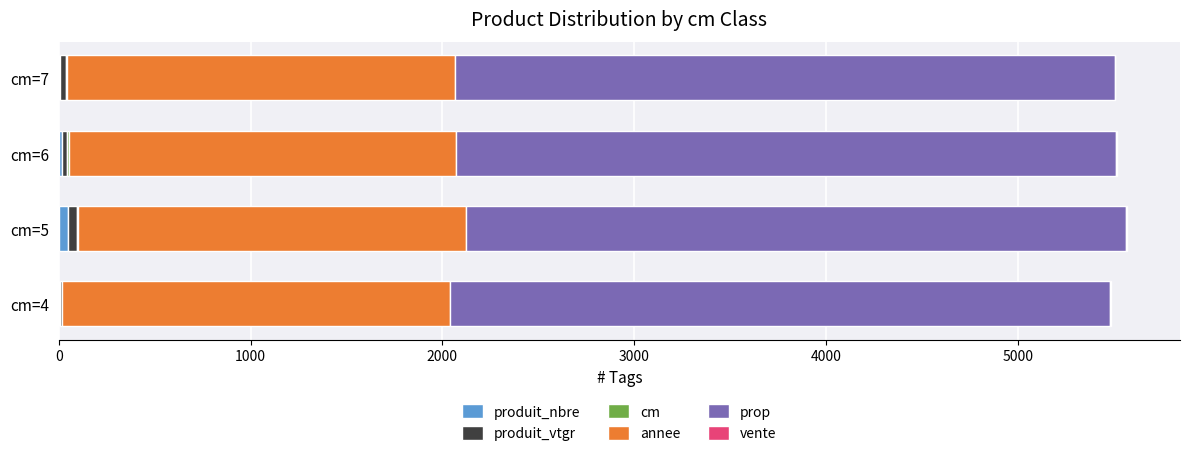

How many series are shown in this chart?

6